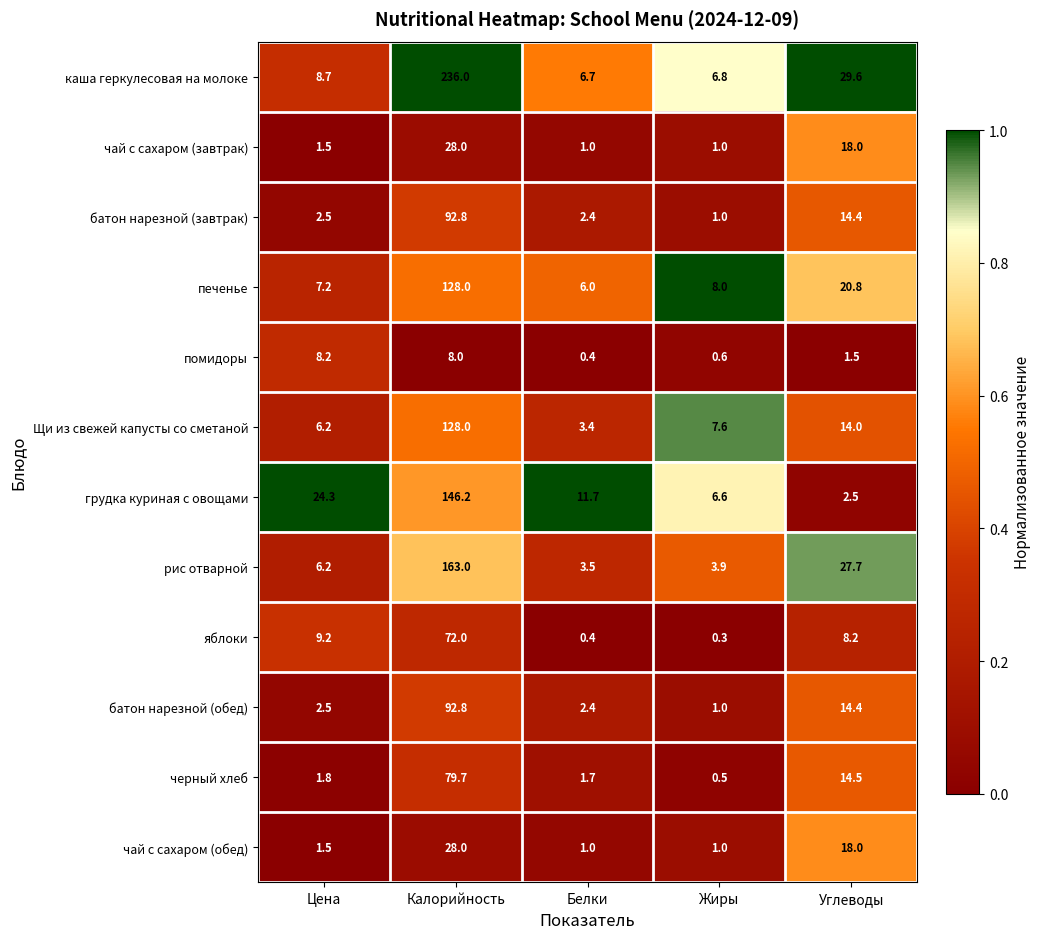

Count the number of data series in this chart.

12